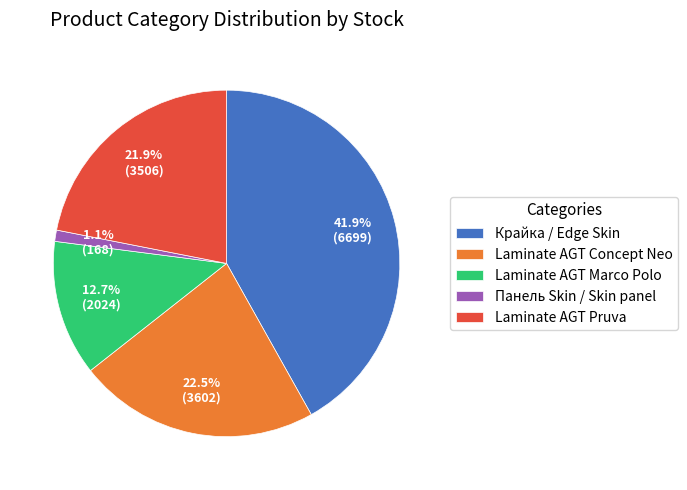

How much of the chart is everything except Laminate AGT Marco Polo?

87.3%